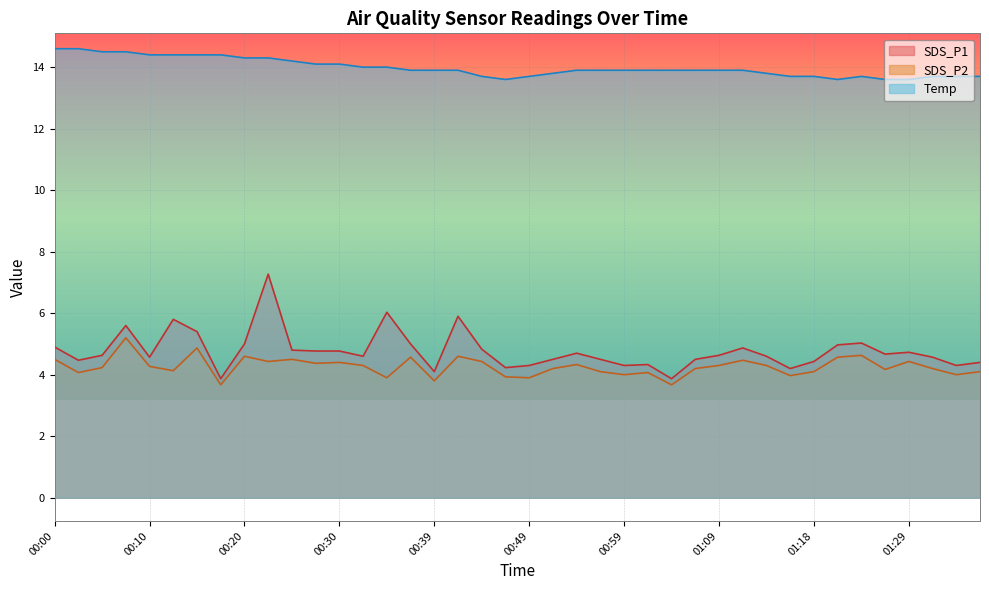

How many lines are shown in the chart?

3